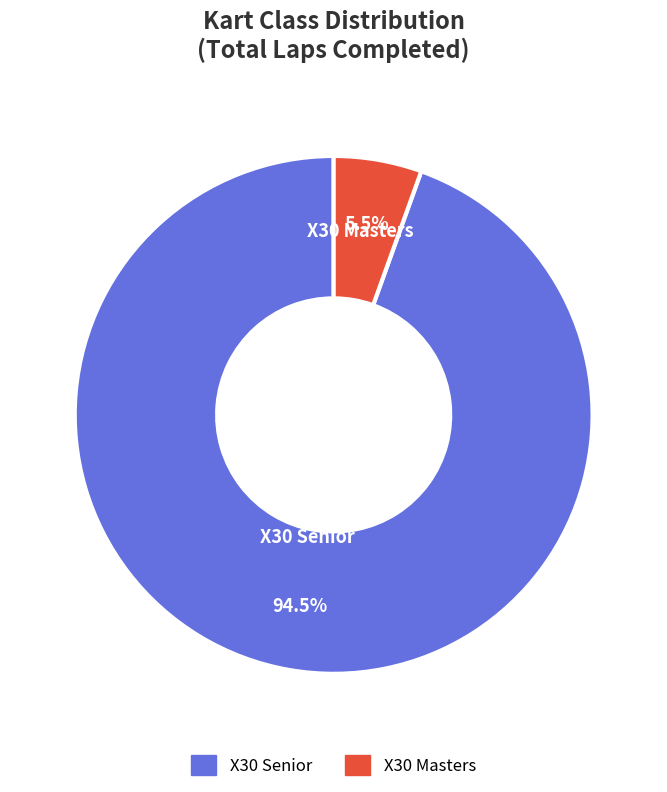

Is X30 Masters the majority of the pie?

No